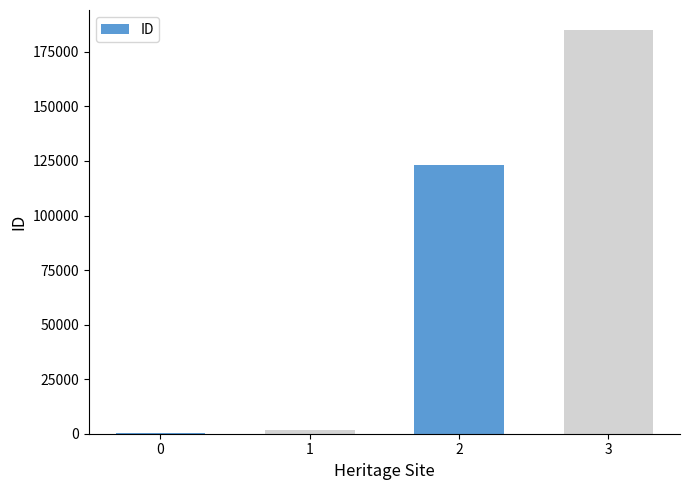

Reading right to left, list all the values displayed in this chart.

3=184949	2=123107	1=1709	0=149